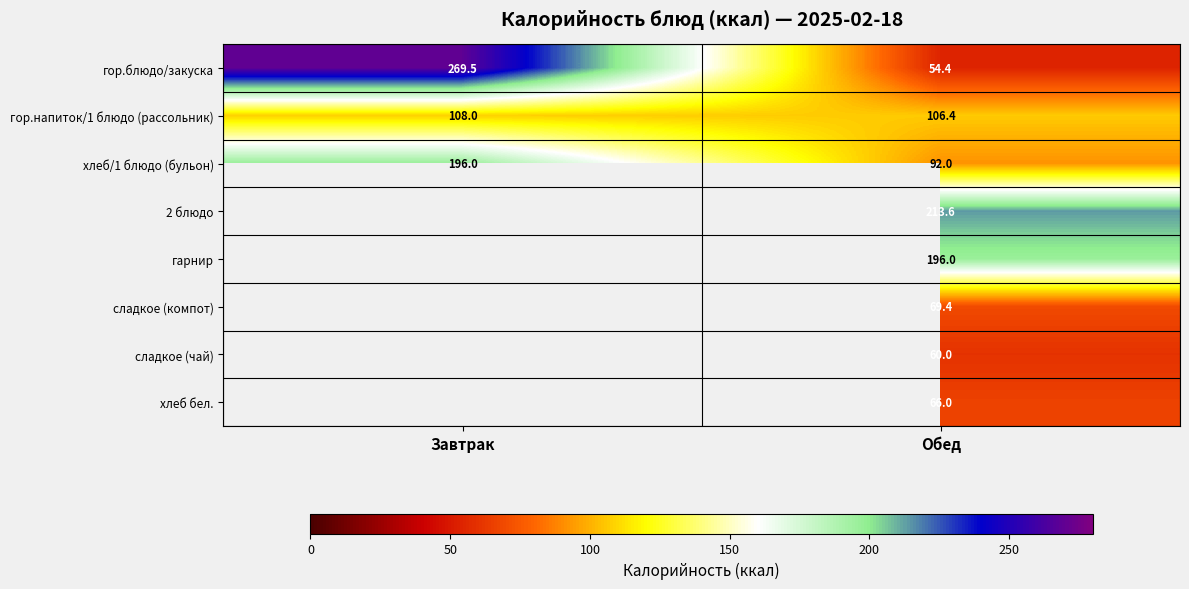

Which has a higher value, Обед or Завтрак?

Завтрак